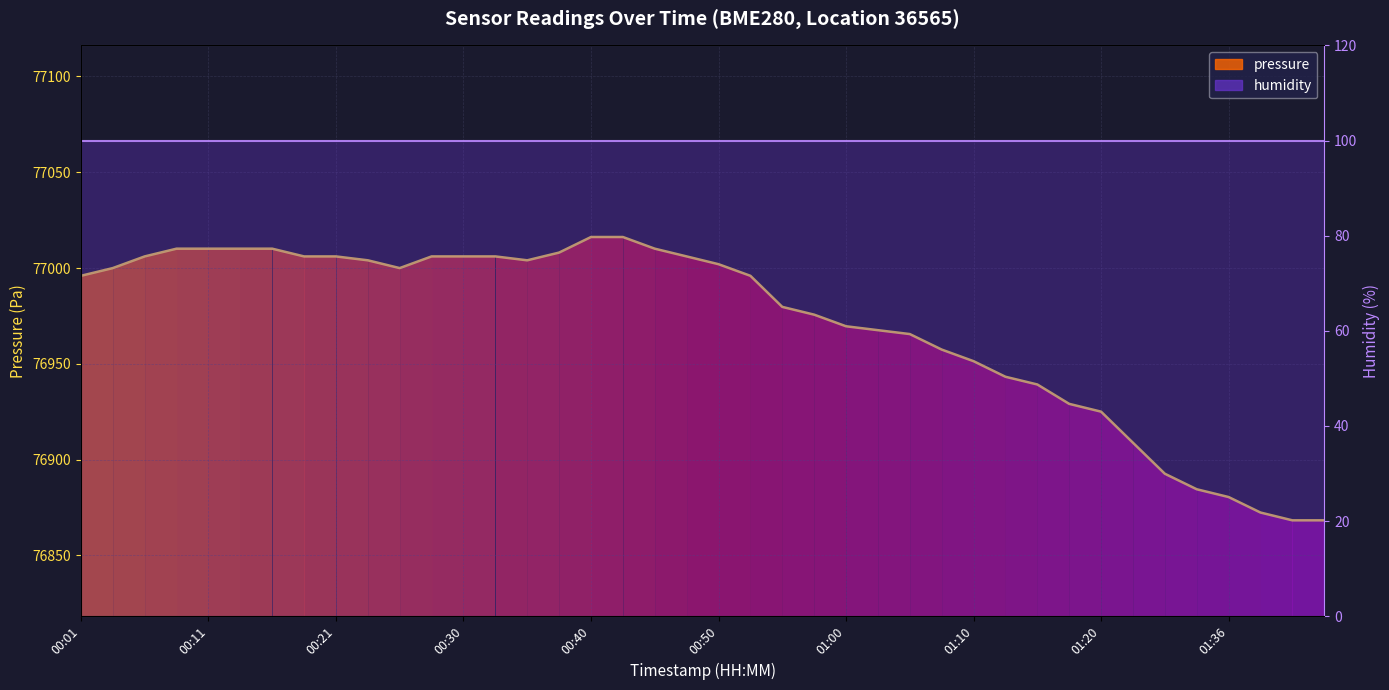

Reading right to left, list all the values displayed in this chart.

pressure: 76868.3	76868.3	76872.4	76880.5	76884.6	76892.7	76908.8	76925.1	76929.1	76939.2	76943.3	76951.4	76957.5	76965.6	76967.6	76969.6	76975.7	76979.8	76996.0	77002.0	77006.1	77010.1	77016.2	77016.2	77008.1	77004.1	77006.1	77006.1	77006.1	77000.0	77004.1	77006.1	77006.1	77010.1	77010.1	77010.1	77010.1	77006.1	77000.0	76996.0
humidity: 100.0	100.0	100.0	100.0	100.0	100.0	100.0	100.0	100.0	100.0	100.0	100.0	100.0	100.0	100.0	100.0	100.0	100.0	100.0	100.0	100.0	100.0	100.0	100.0	100.0	100.0	100.0	100.0	100.0	100.0	100.0	100.0	100.0	100.0	100.0	100.0	100.0	100.0	100.0	100.0